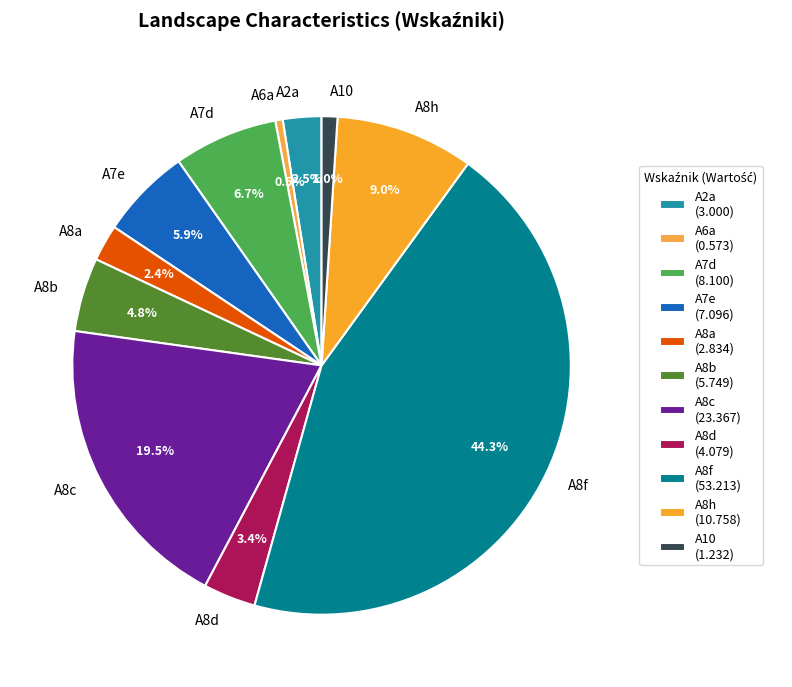

Which has a higher value, A8f or A10?

A8f